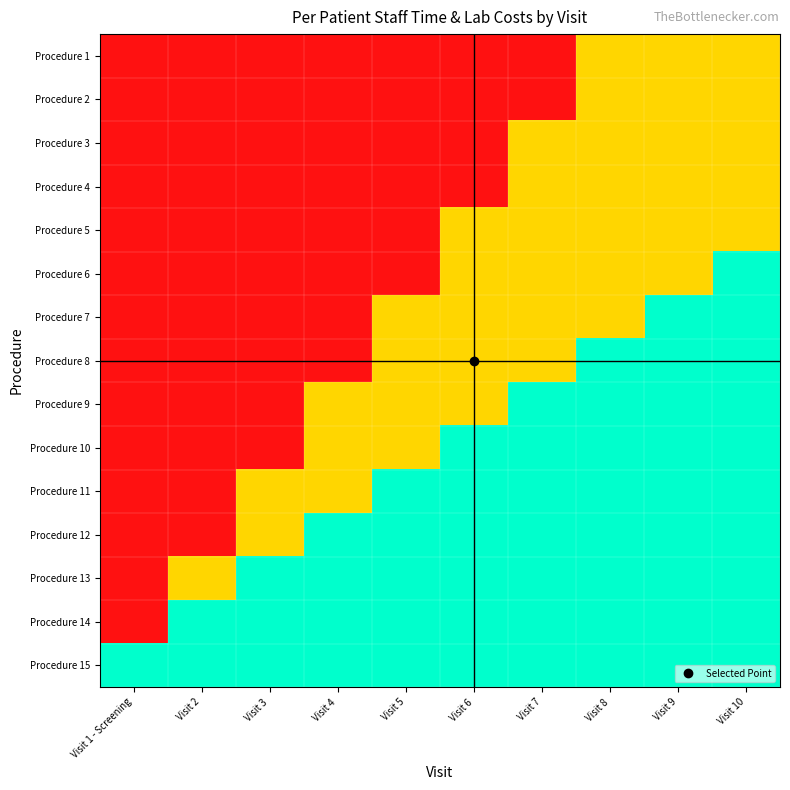

At which category is the sum across all series the highest?

Visit 1 - Screening